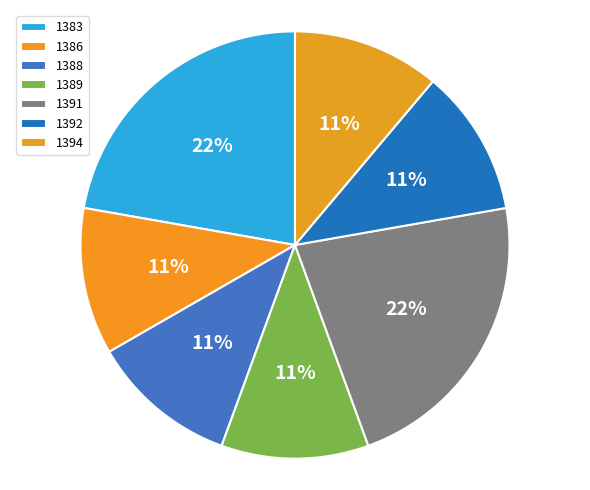

Is 1389 the majority of the pie?

No